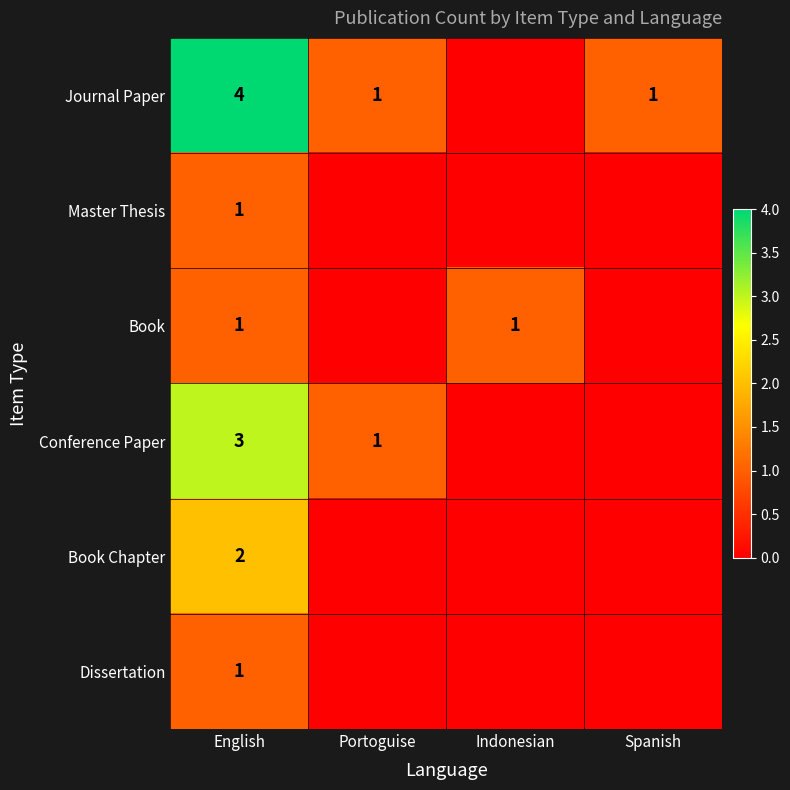

Is it true that Book Chapter equals 3 at English?

False